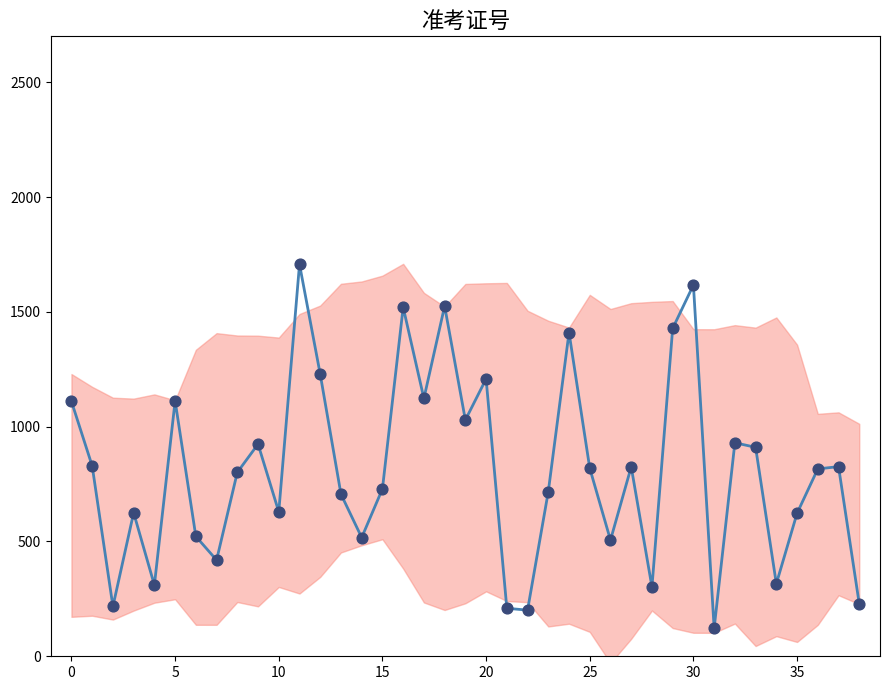

What is the ratio of the value at 33 to the value at 14?

1.8